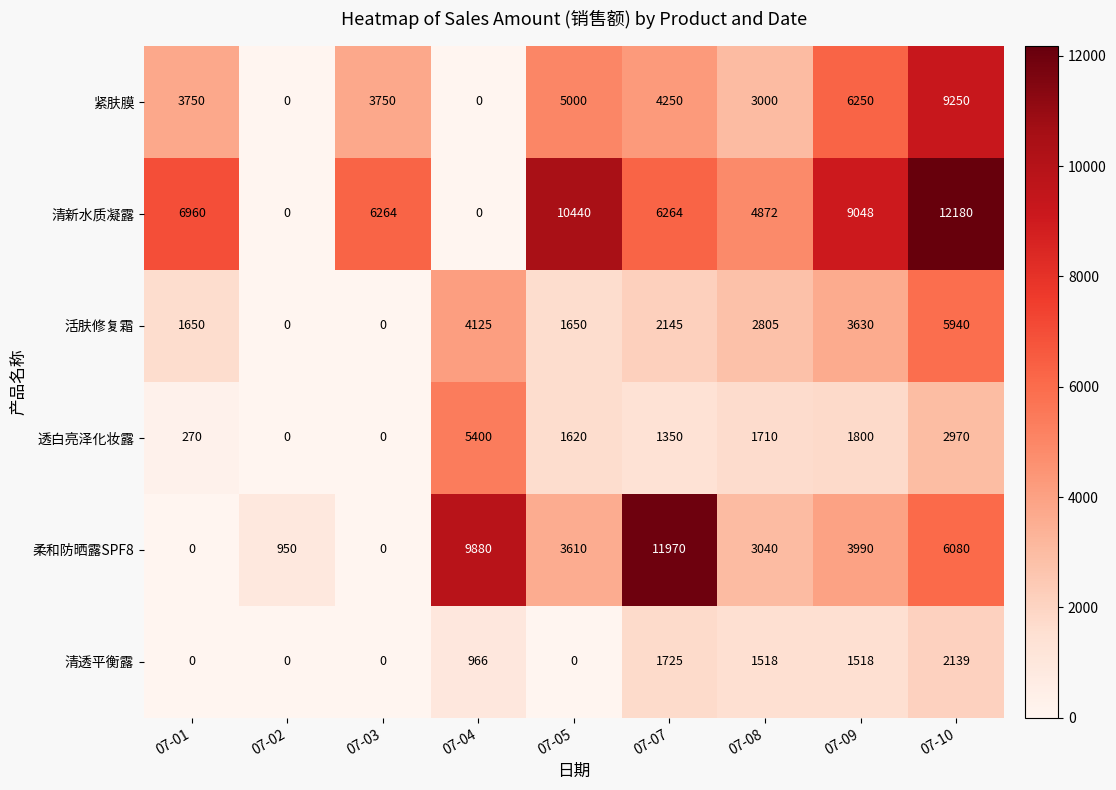

At which category does the chart reach its peak across all series?

07-10